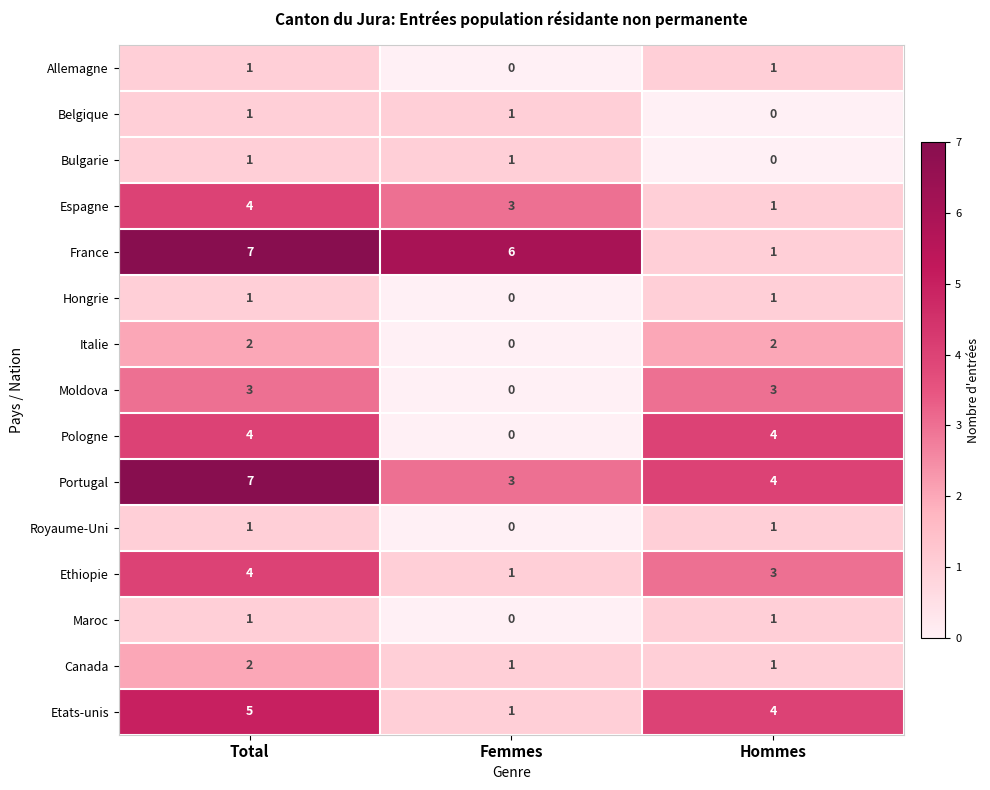

At which label is Portugal closest to 5?

Hommes